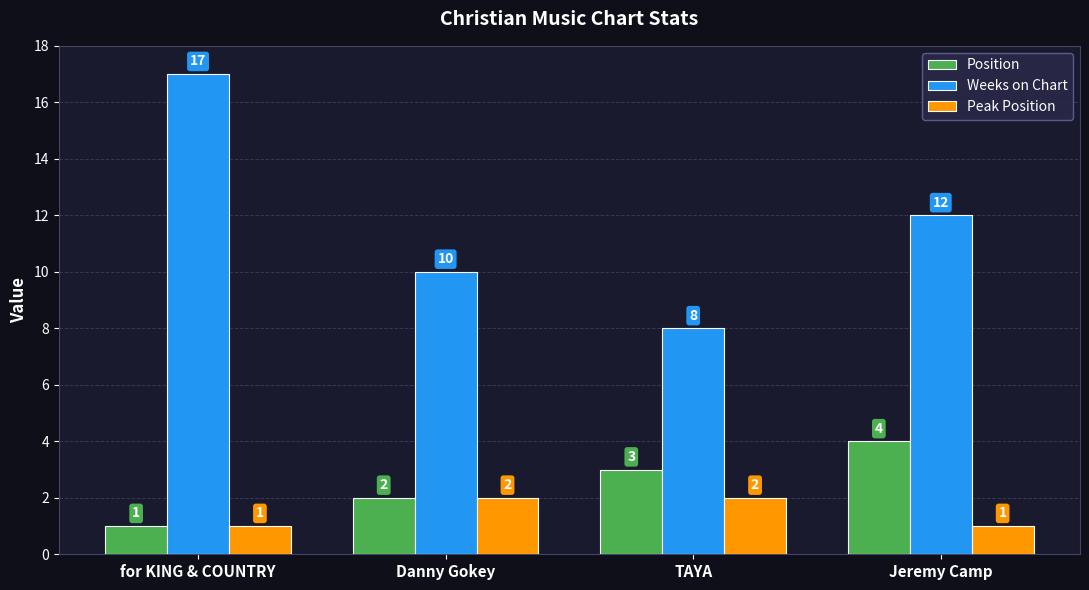

The value of Weeks on Chart at for KING & COUNTRY is 8. True or false?

False